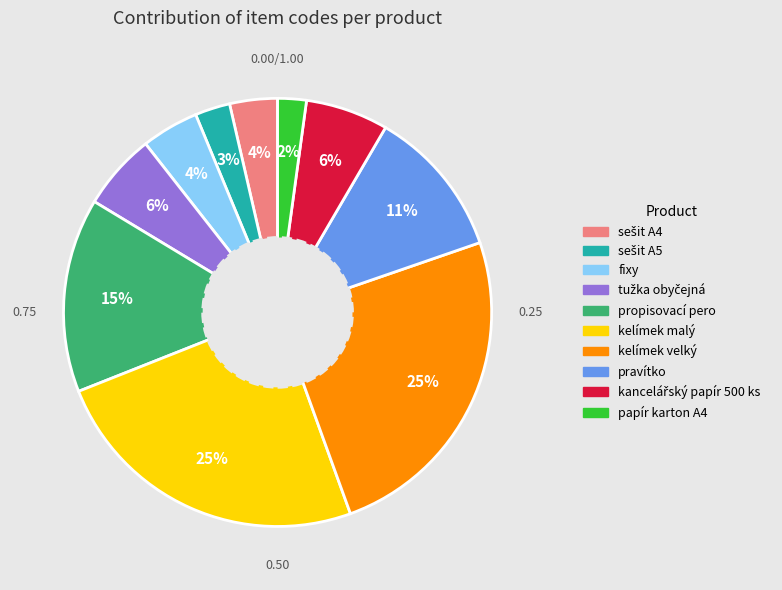

What percentage is the propisovací pero slice, to the nearest percent?

15%